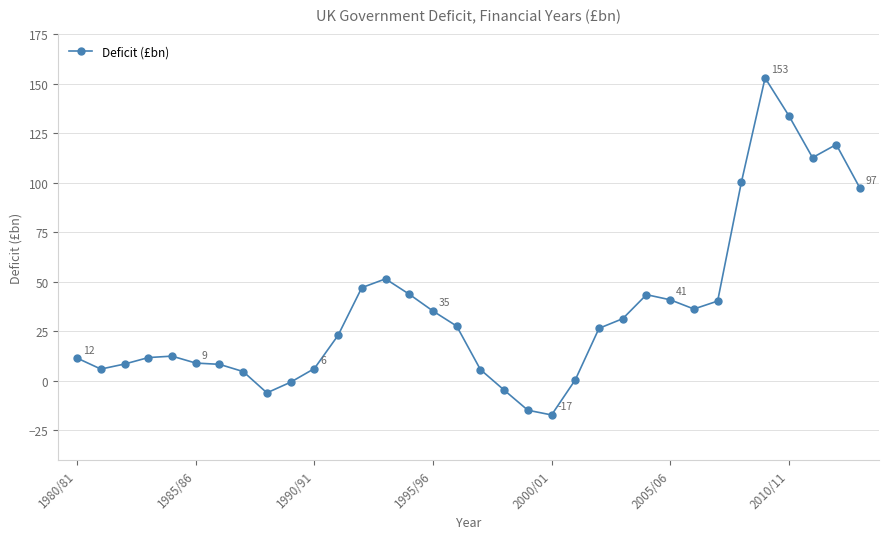

What is the sum of all values?

1206.6